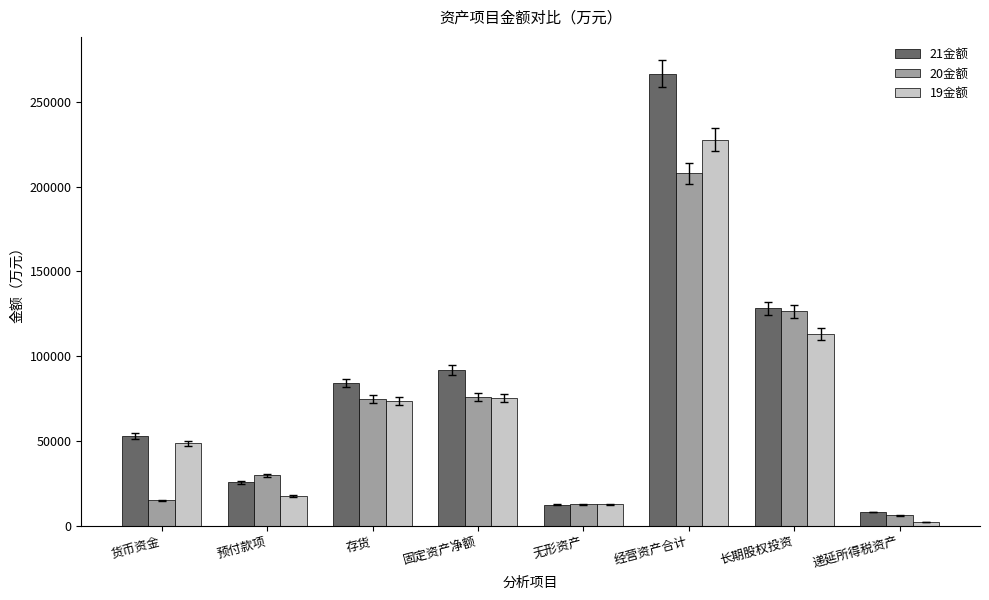

The value of 20金额 at 递延所得税资产 is 5930.9. True or false?

True